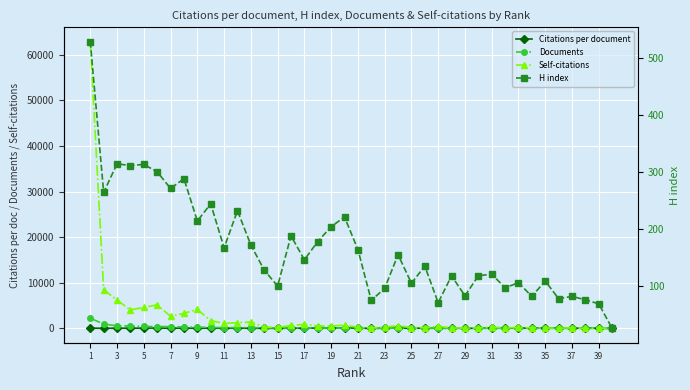

Which has a higher value, 37 or 29?

37